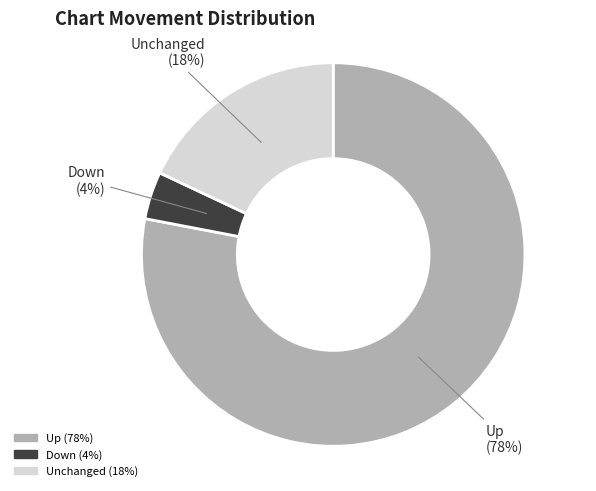

Which has a higher value, Unchanged (18%) or Up (78%)?

Up (78%)